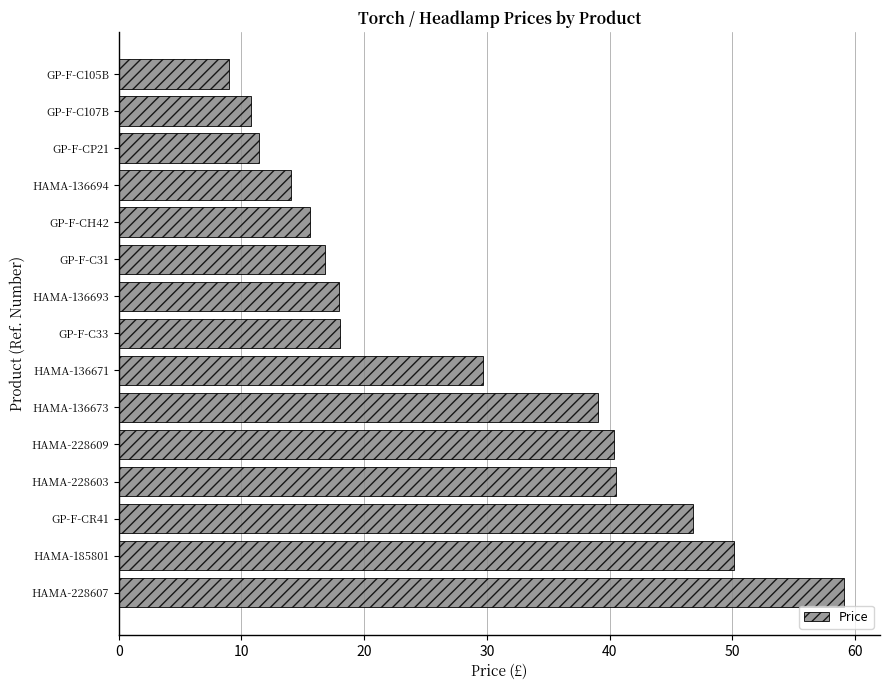

How many bars are there in total?

15